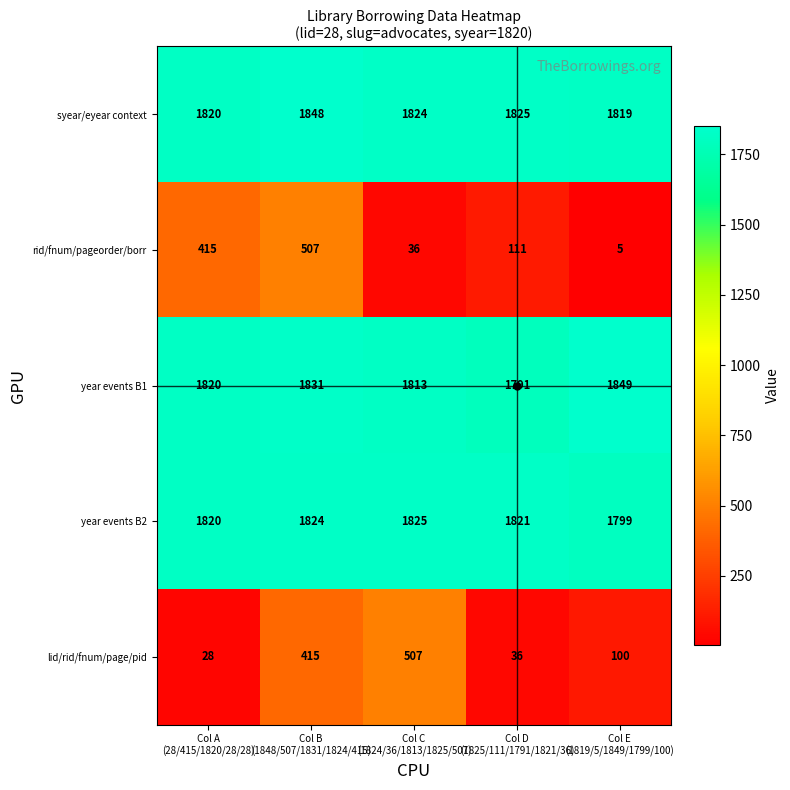

Count the year events B1 values in the range 1813 to 1831.

3